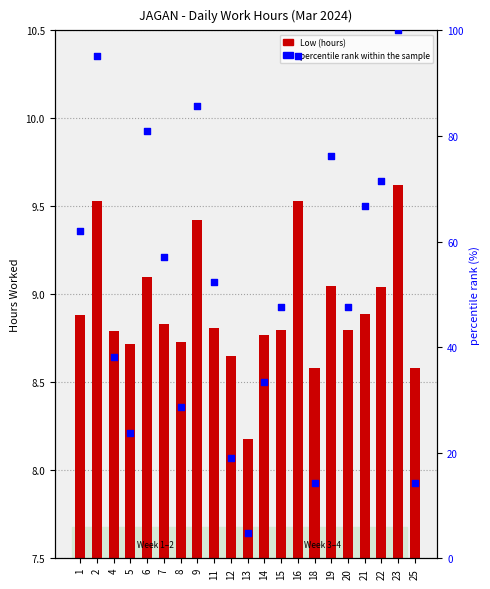

Is the value of percentile rank within the sample at 15 greater than the value of Low (hours) at 8?

Yes